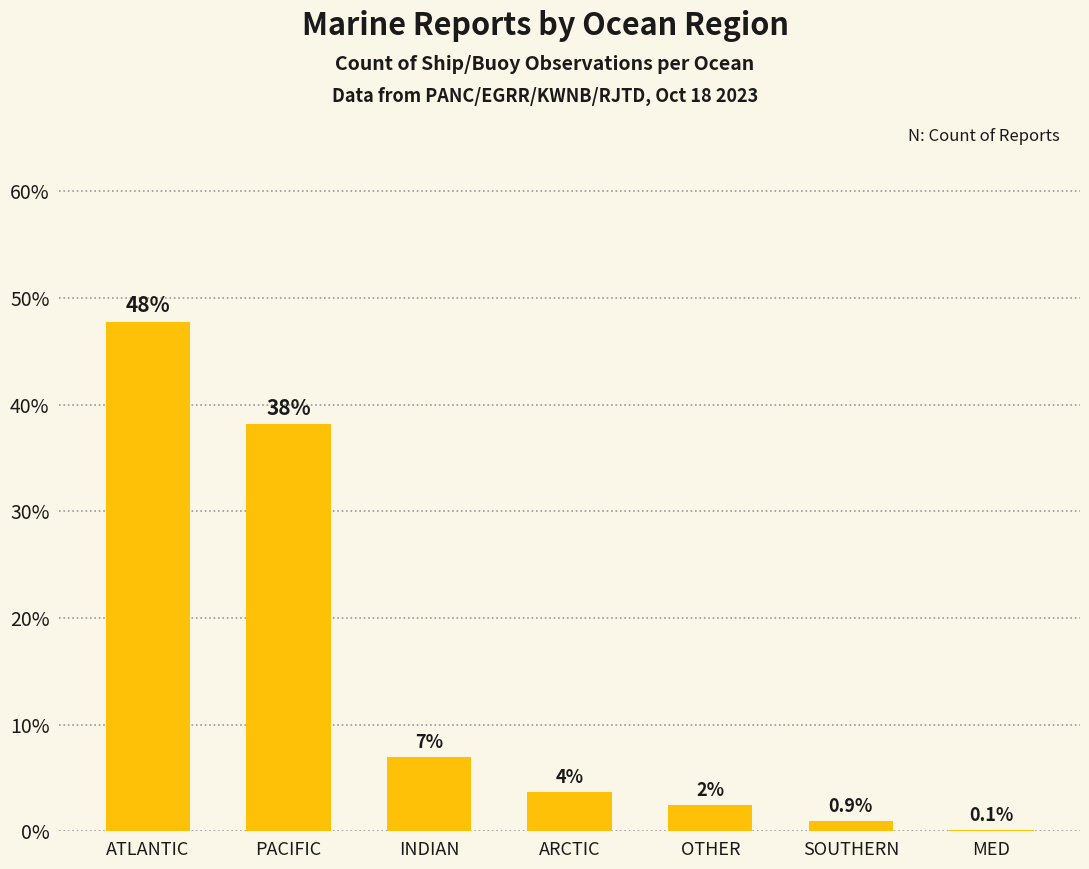

How many categories are shown in the chart?

7